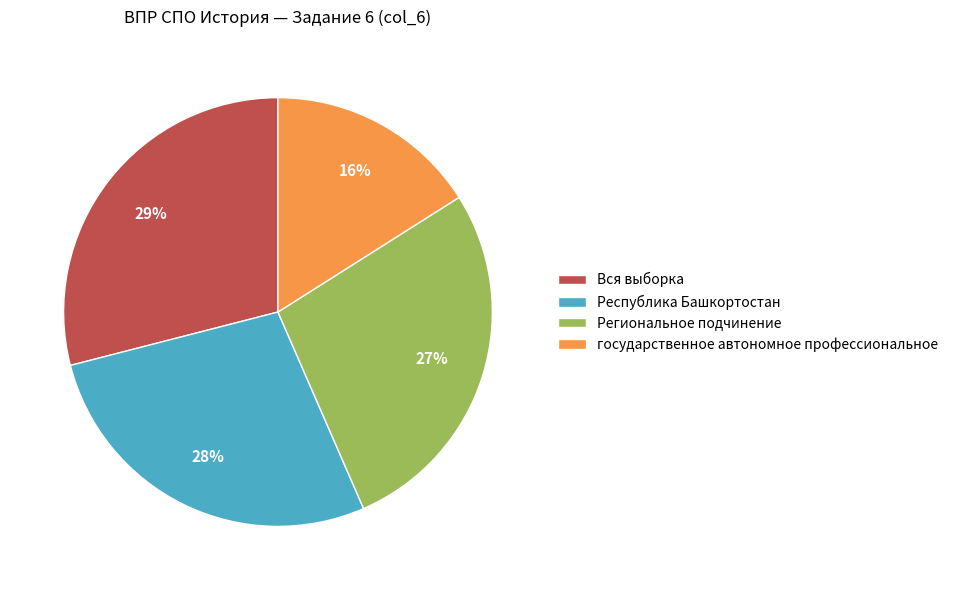

To the nearest percent, what is the combined percentage of Республика Башкортостан and Вся выборка?

57%